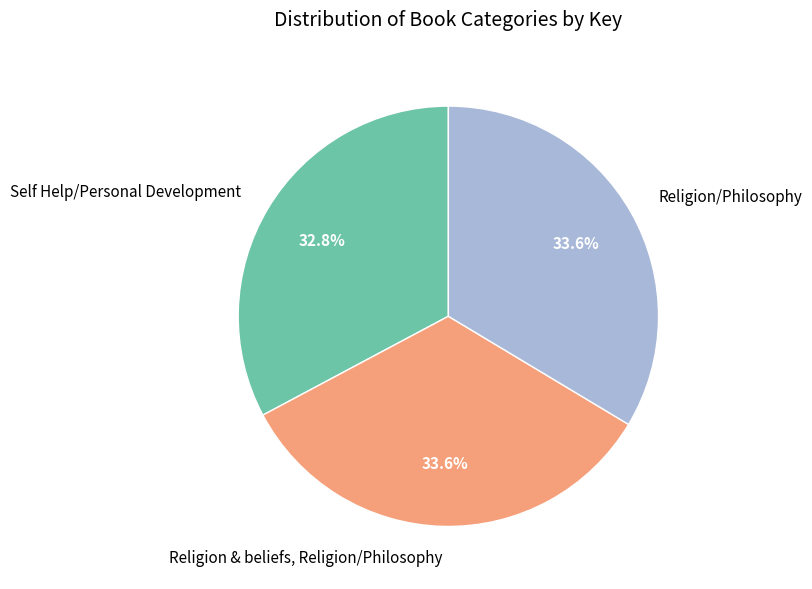

To the nearest percent, what portion does Religion/Philosophy represent?

34%